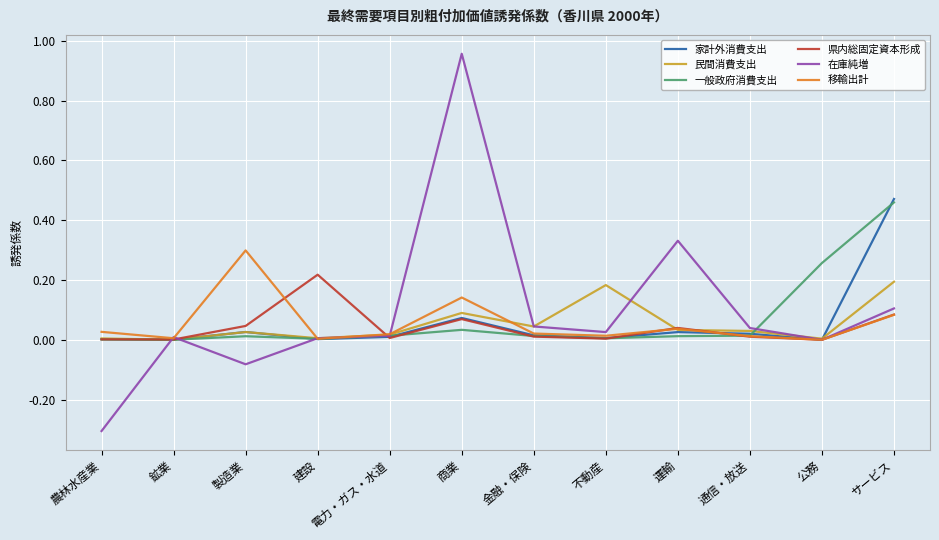

Does the chart have visible grid lines?

Yes